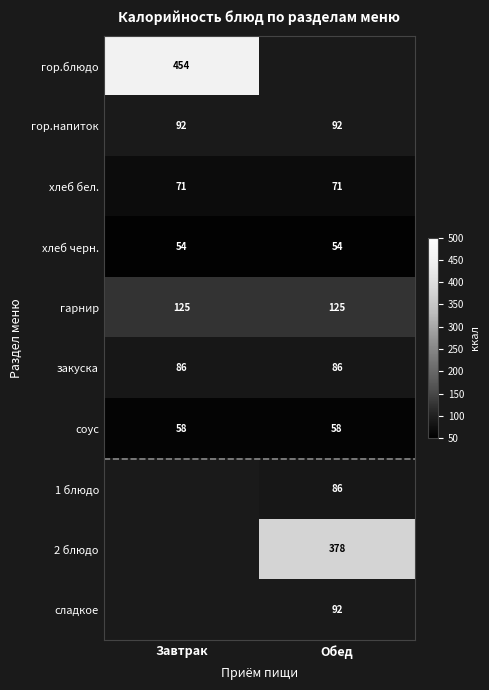

What value does the соус series have at Обед?

58.0